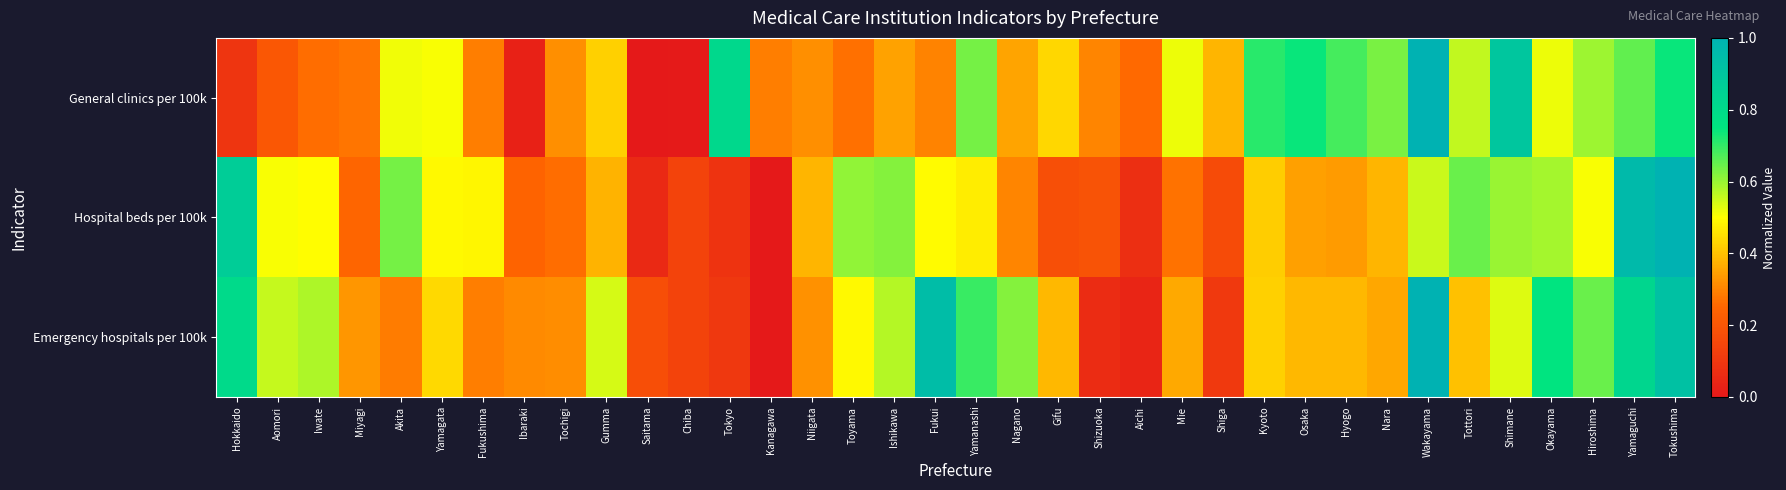

List the series in order of their overall mean, highest first.

Emergency hospitals per 100k, General clinics per 100k, Hospital beds per 100k